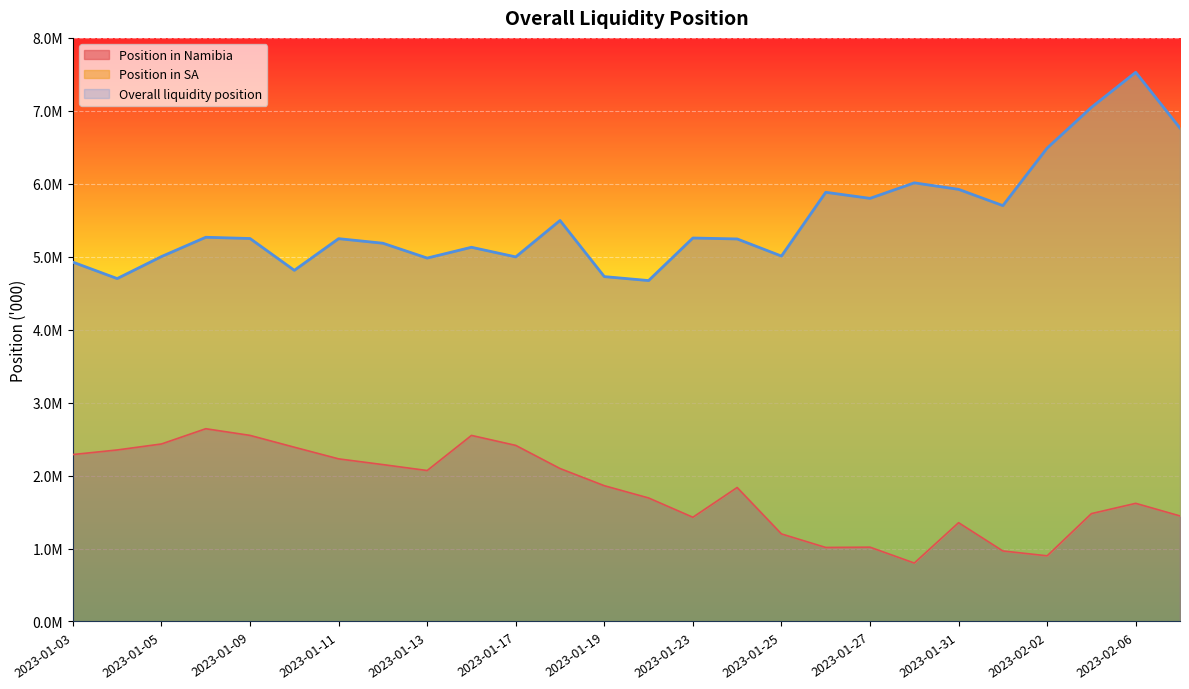

Which series has the largest total across all categories?

Overall liquidity position